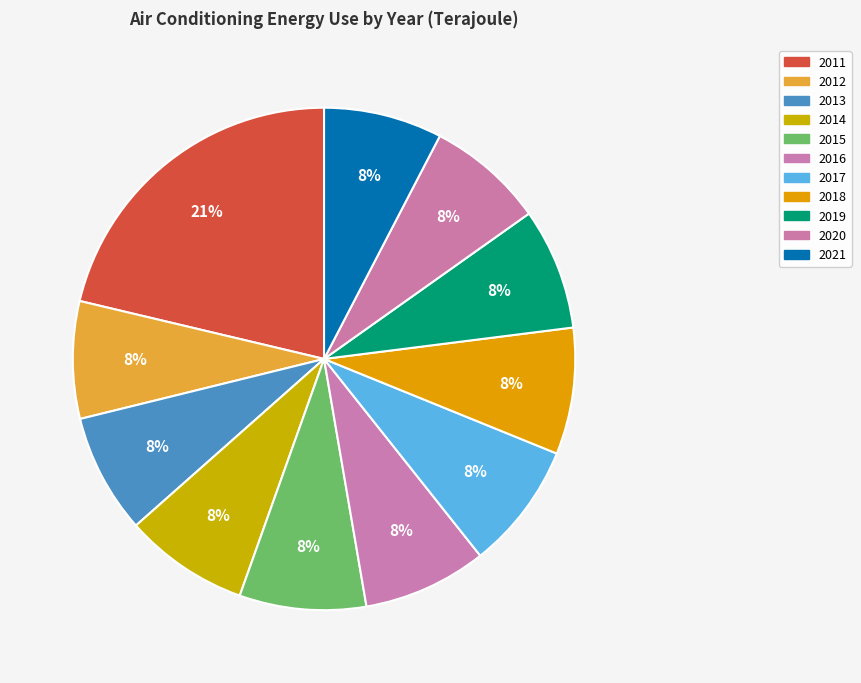

What percentage is the 2013 slice, to the nearest percent?

8%